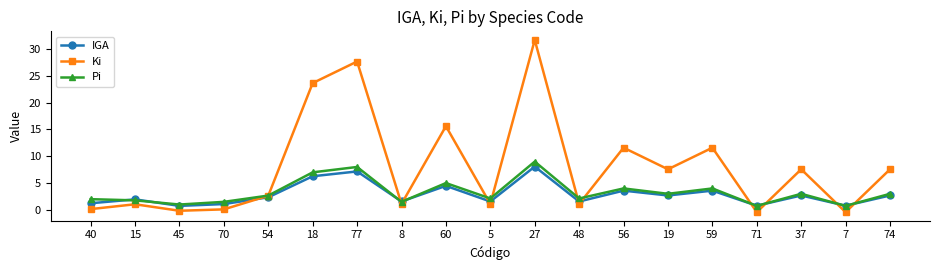

At which category does the chart reach its peak across all series?

27